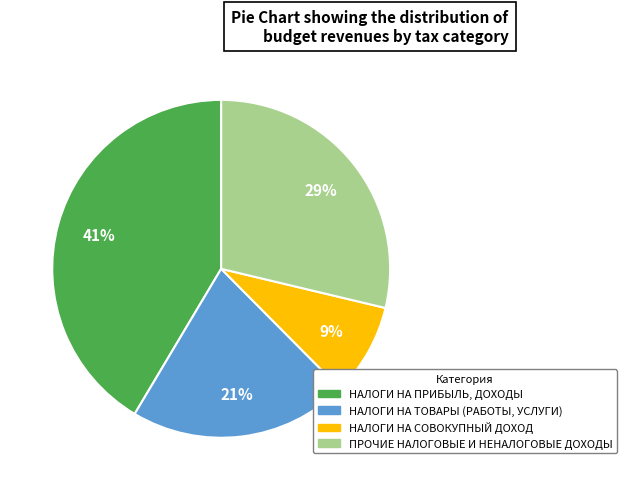

To the nearest percent, what is the average slice percentage?

25%